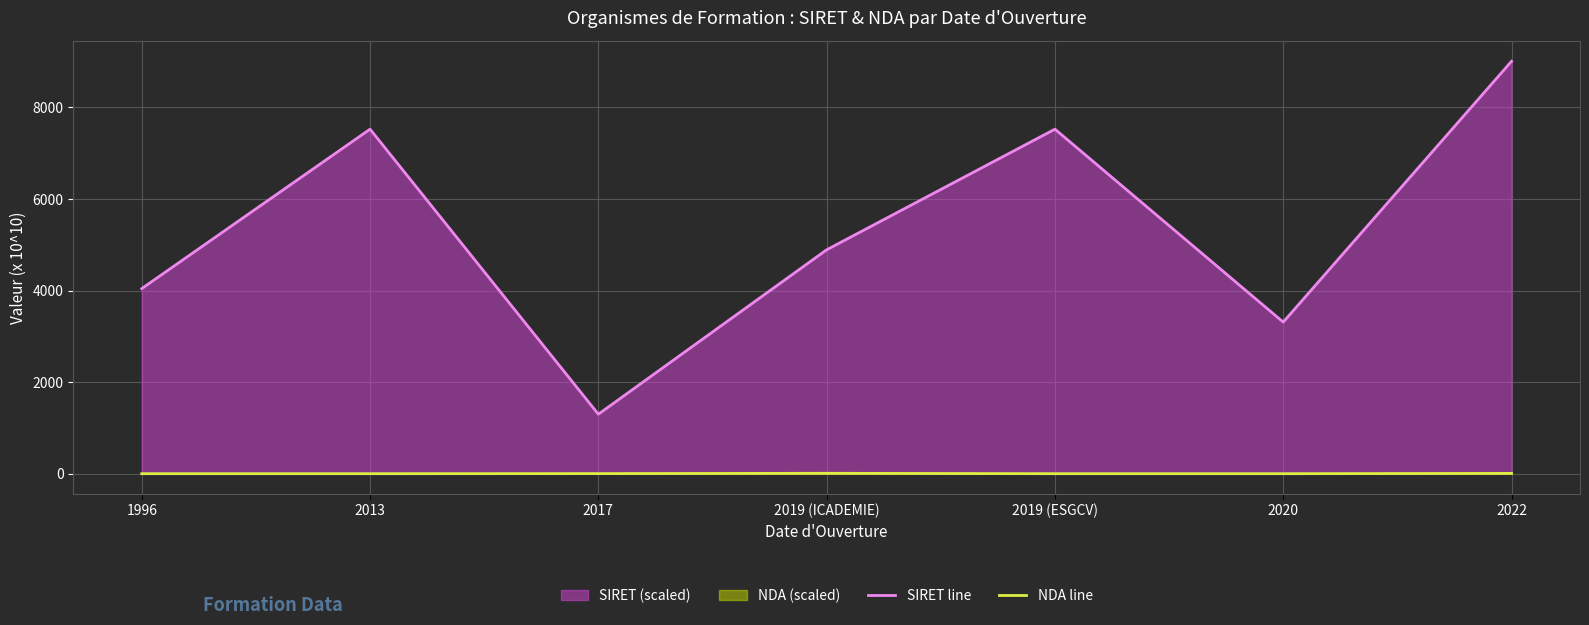

What is the label of the 5th point from the left?

2019 (ESGCV)